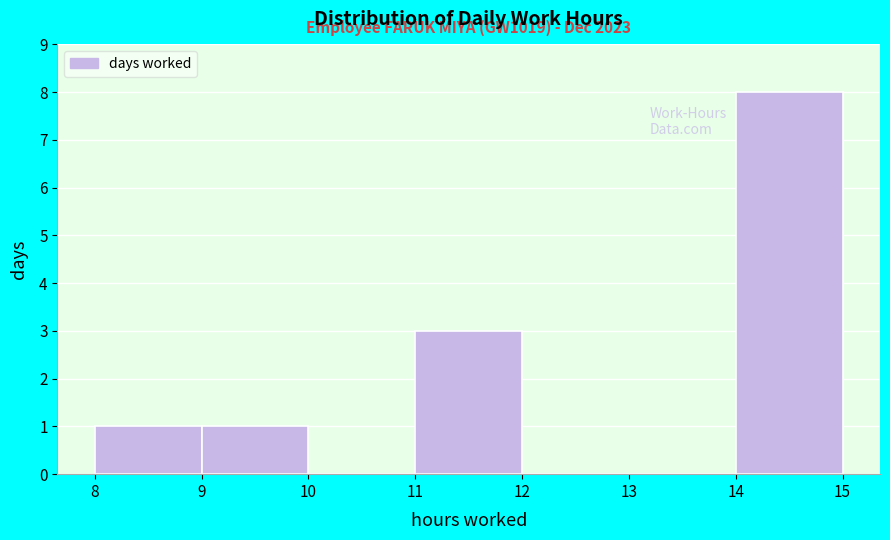

Over which range of the x-axis is the bar tallest?

14 to 15